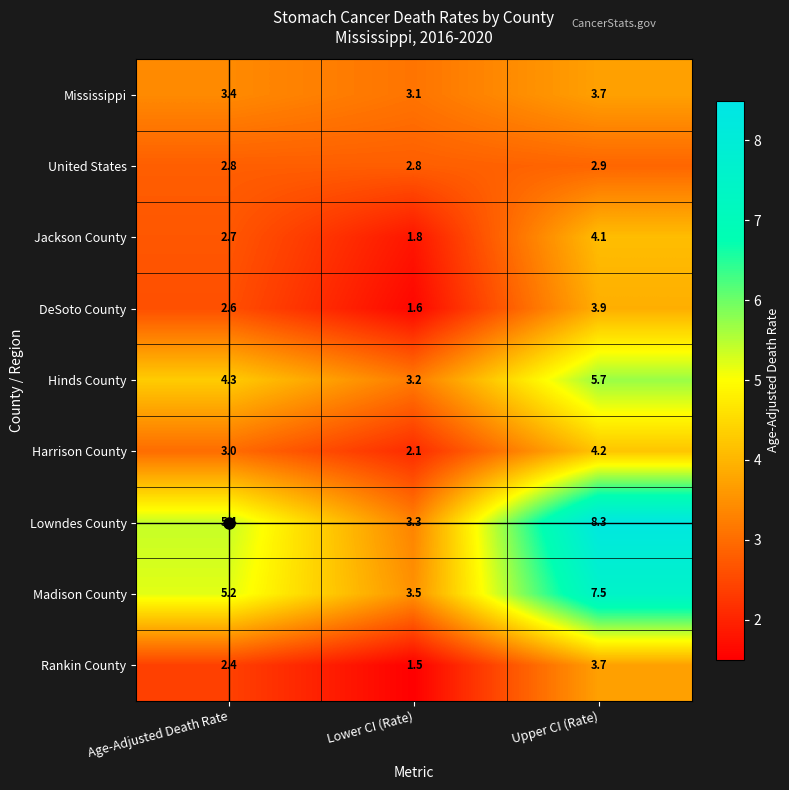

What is the spread (max minus min) of values at Age-Adjusted Death Rate?

3.0